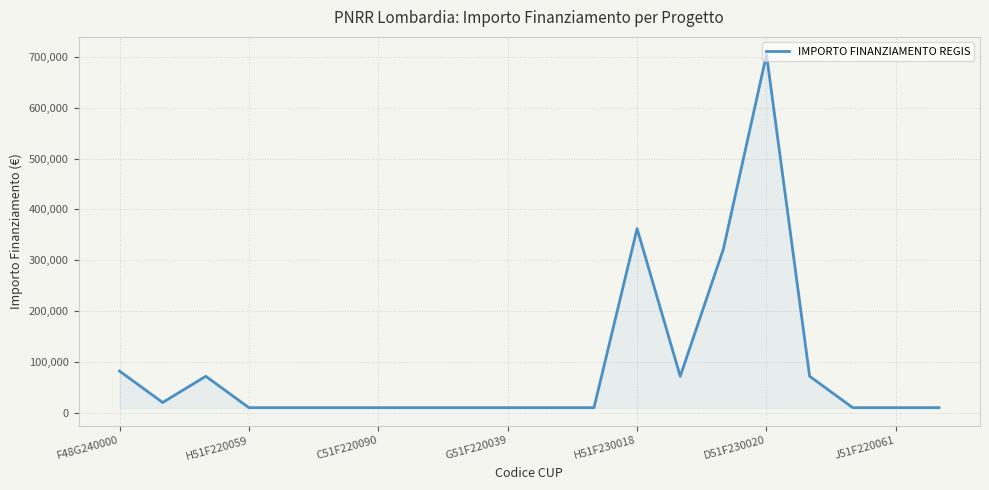

True or false: there are more than 0 points higher than both neighbors.

True